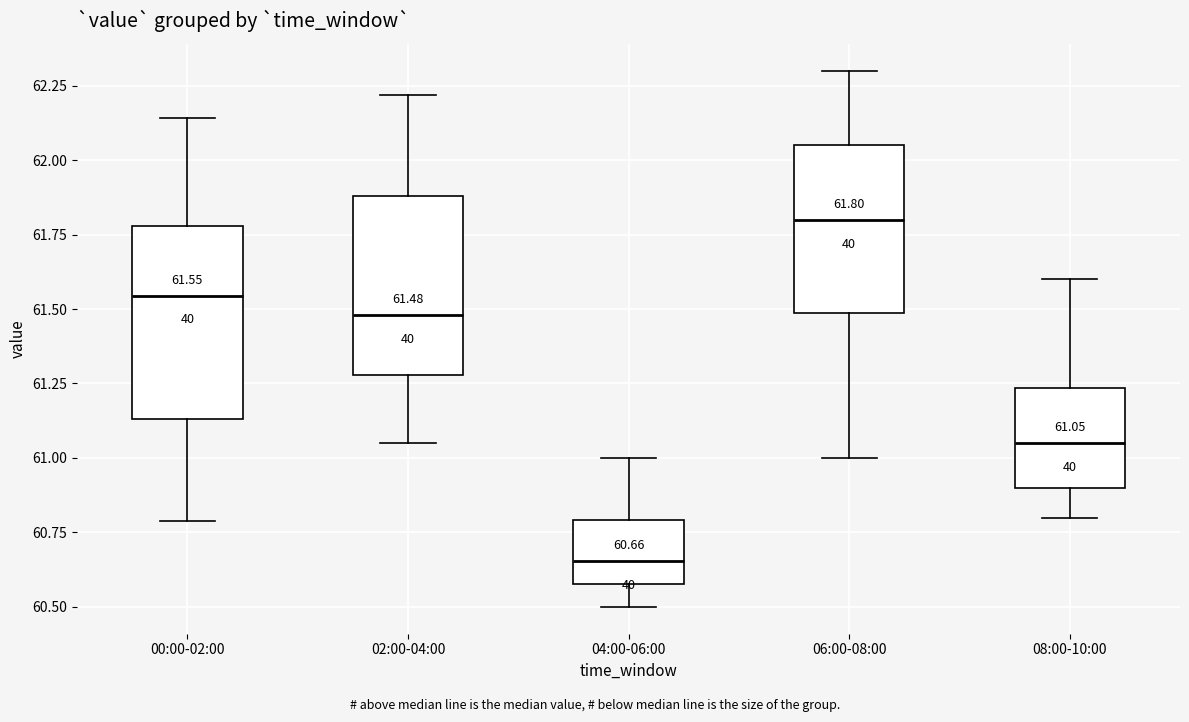

Which box has the highest median line?

06:00-08:00